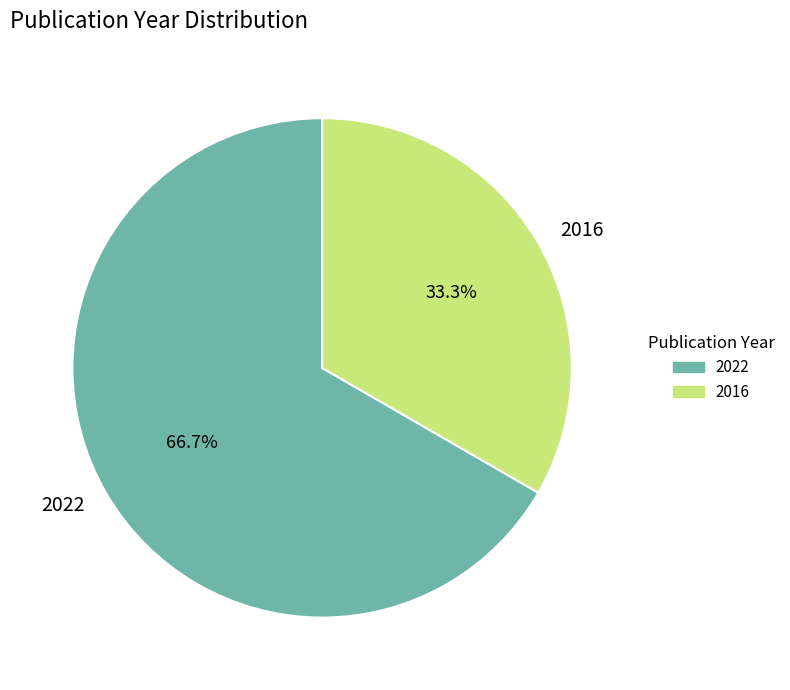

Rank the categories by value from highest to lowest.

2022, 2016